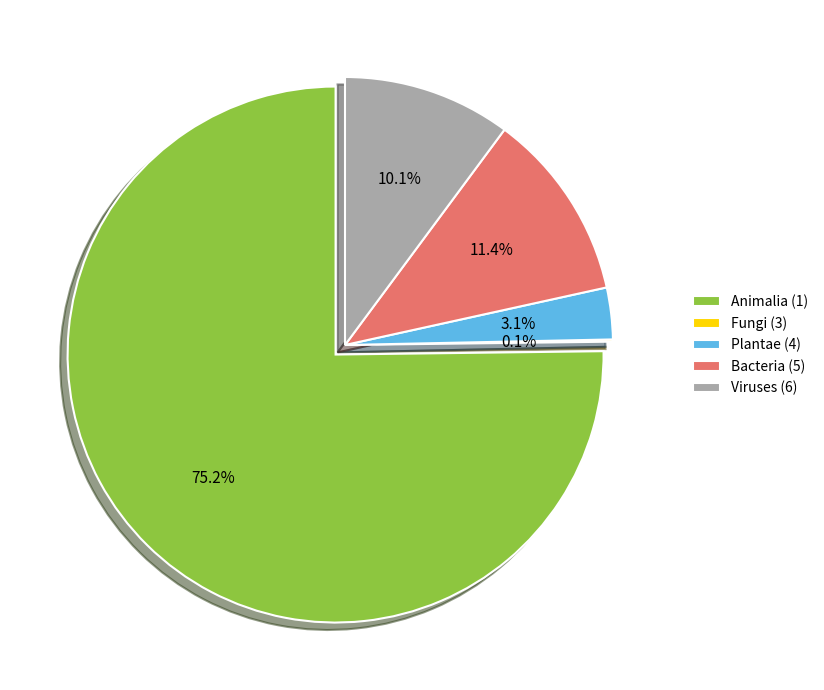

To the nearest percent, what is the average slice percentage?

20%